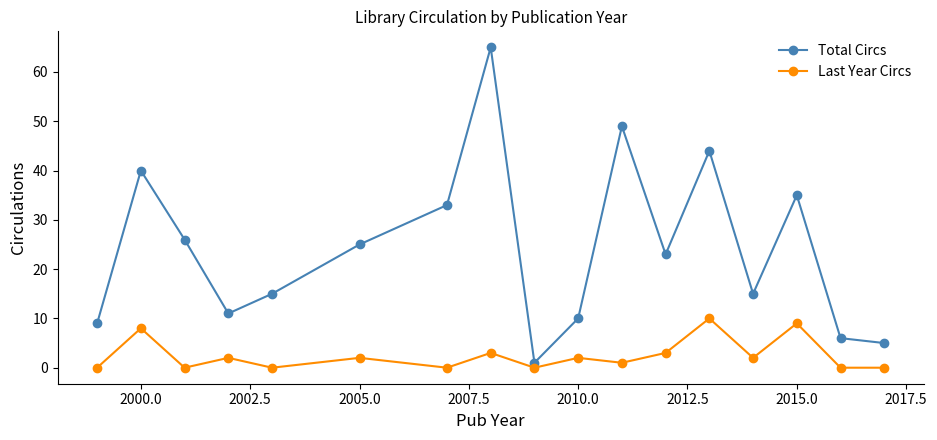

What is the maximum value for Total Circs?

65